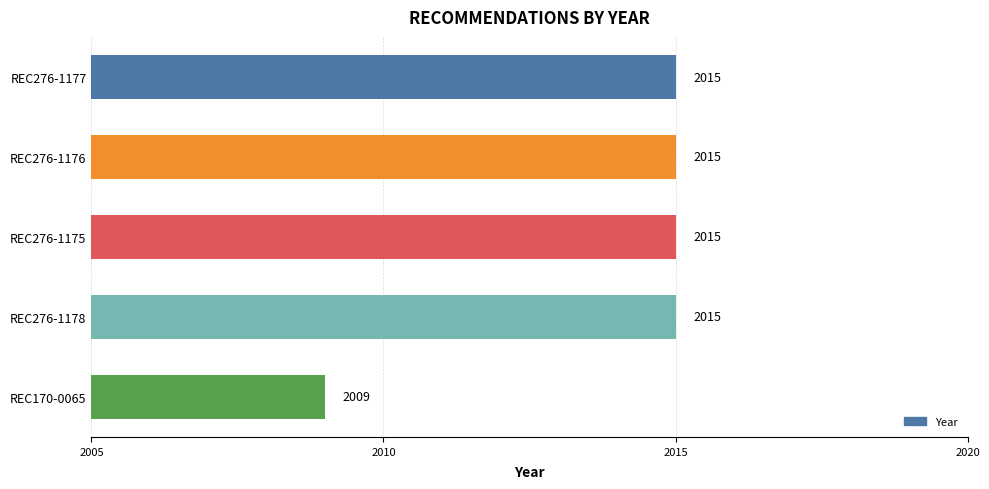

What is the difference between the maximum and minimum values?

6